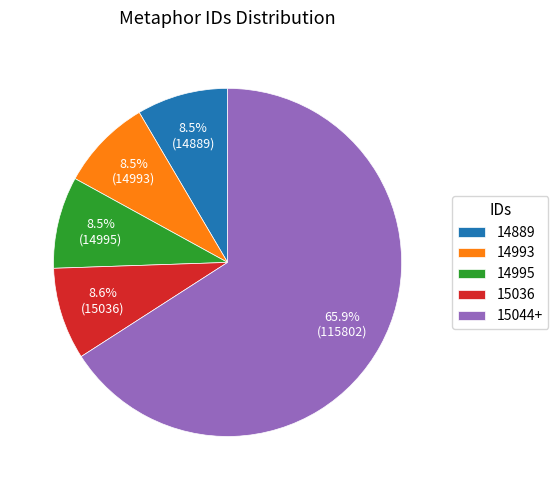

What is the largest slice in the pie chart?

15044+